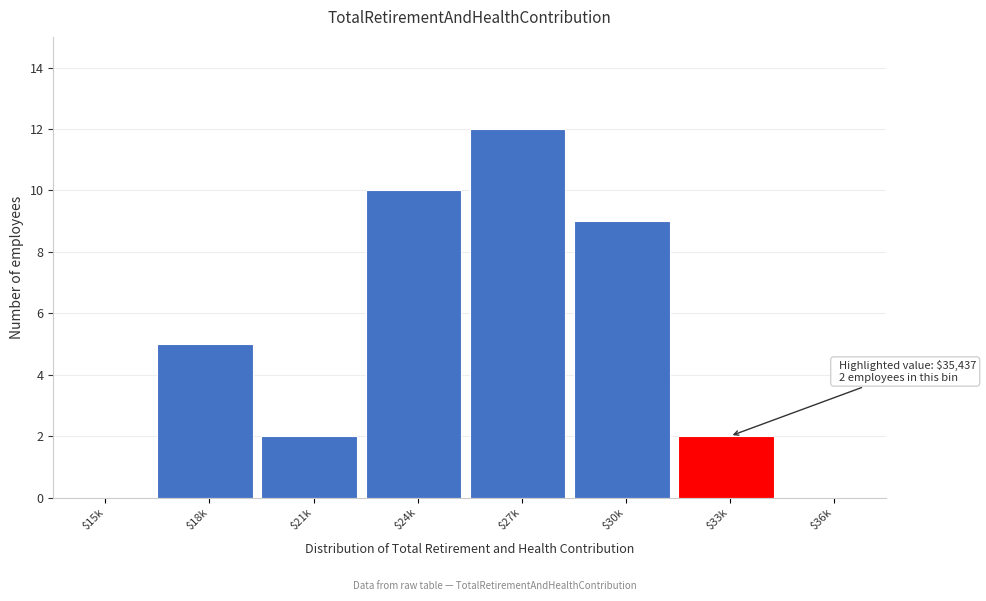

Which label corresponds to the largest value in the chart?

$27k